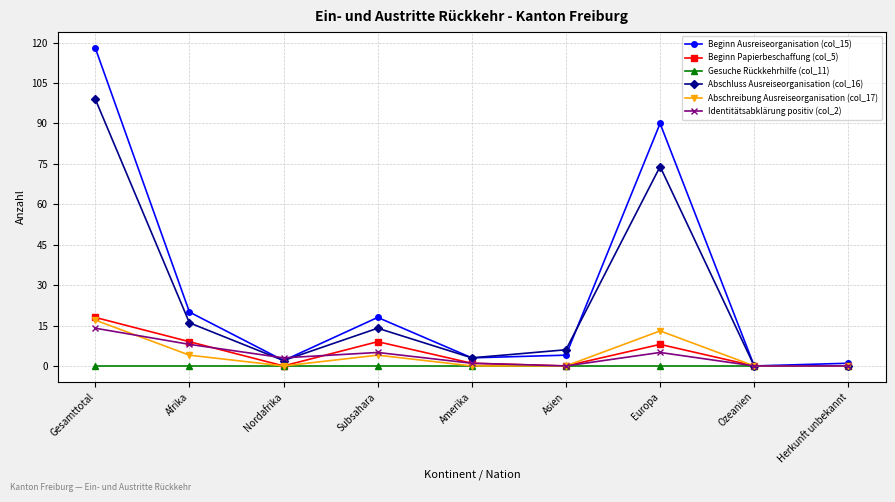

Does the chart have visible grid lines?

Yes